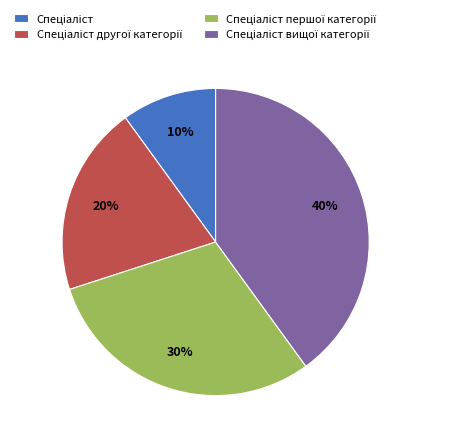

To the nearest percent, what is the difference between the largest and smallest slice percentages?

30%